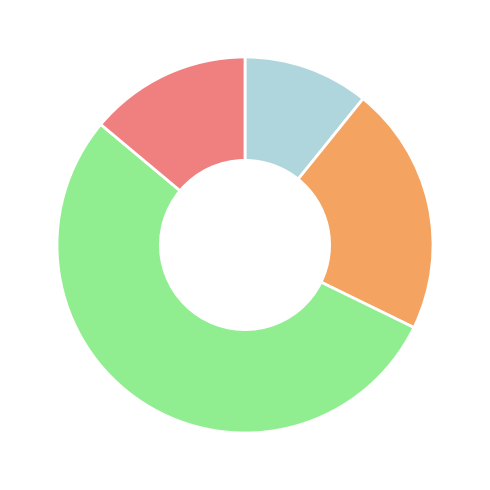

Is there any slice that represents more than half of the pie?

Yes